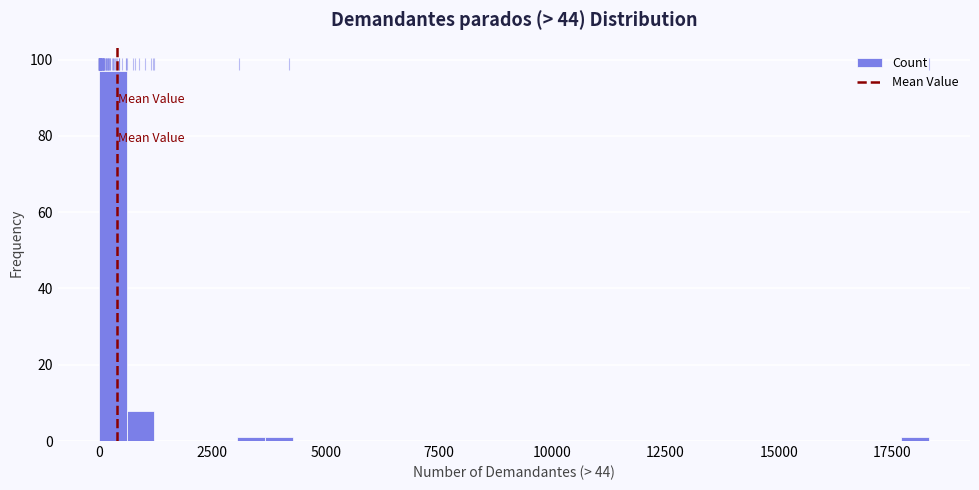

Around what value on the x-axis is the tallest bar? Give the approximate position of its centre, as read against the axis.

500